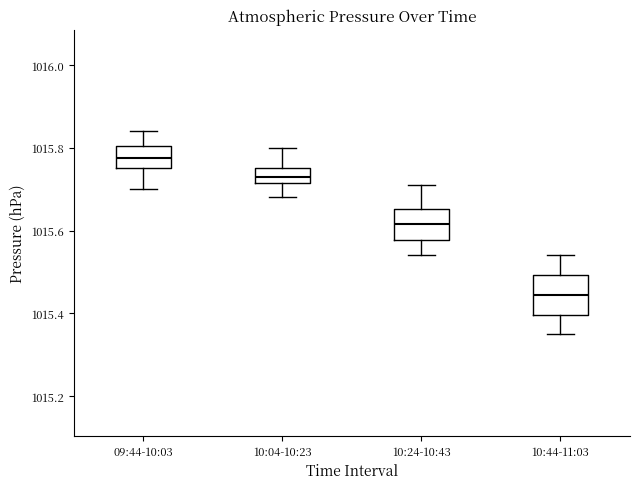

Comparing the boxes themselves (not the whiskers), which one is the tallest?

10:44-11:03